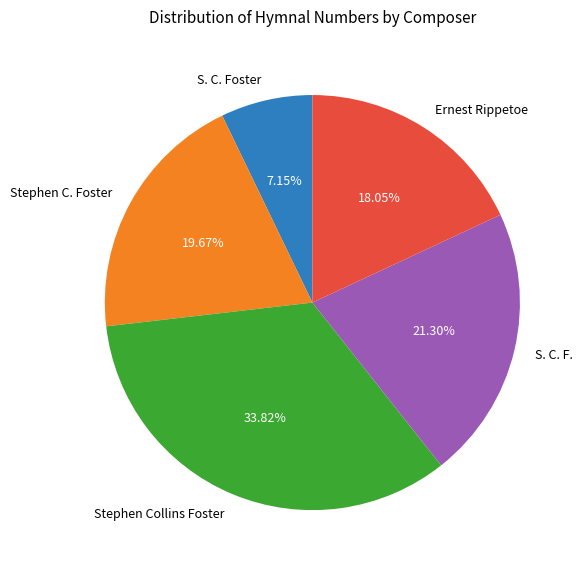

To the nearest percent, what is the average slice percentage?

20%